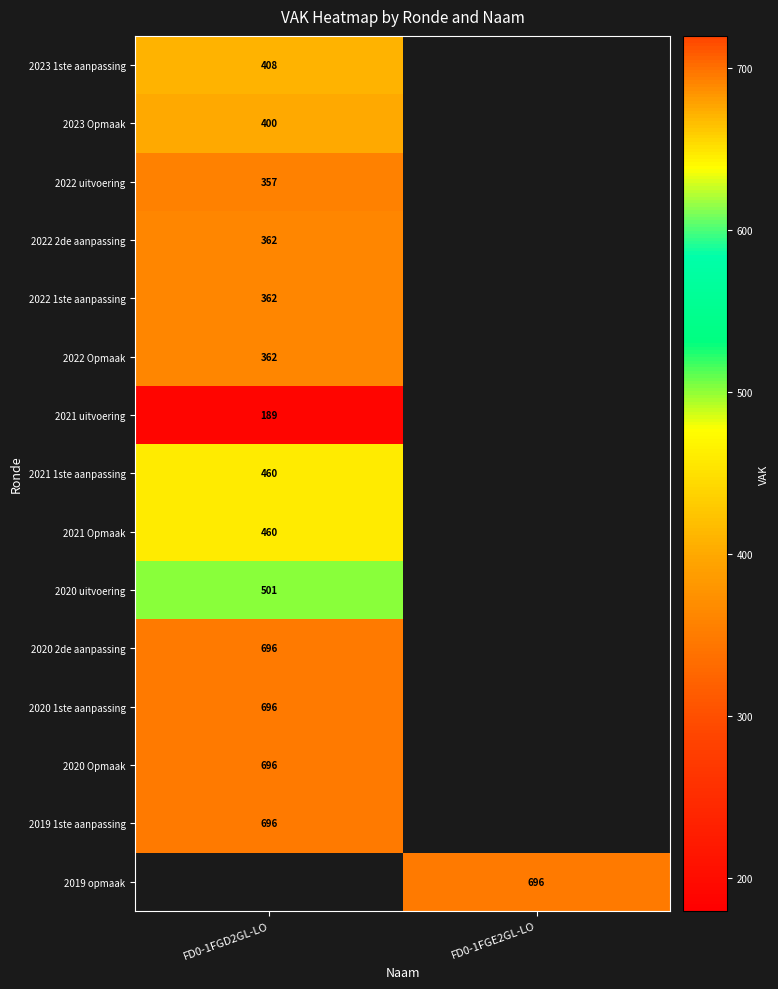

True or false: 2019 opmaak has a value of 1110 at FD0-1FGE2GL-LO.

False